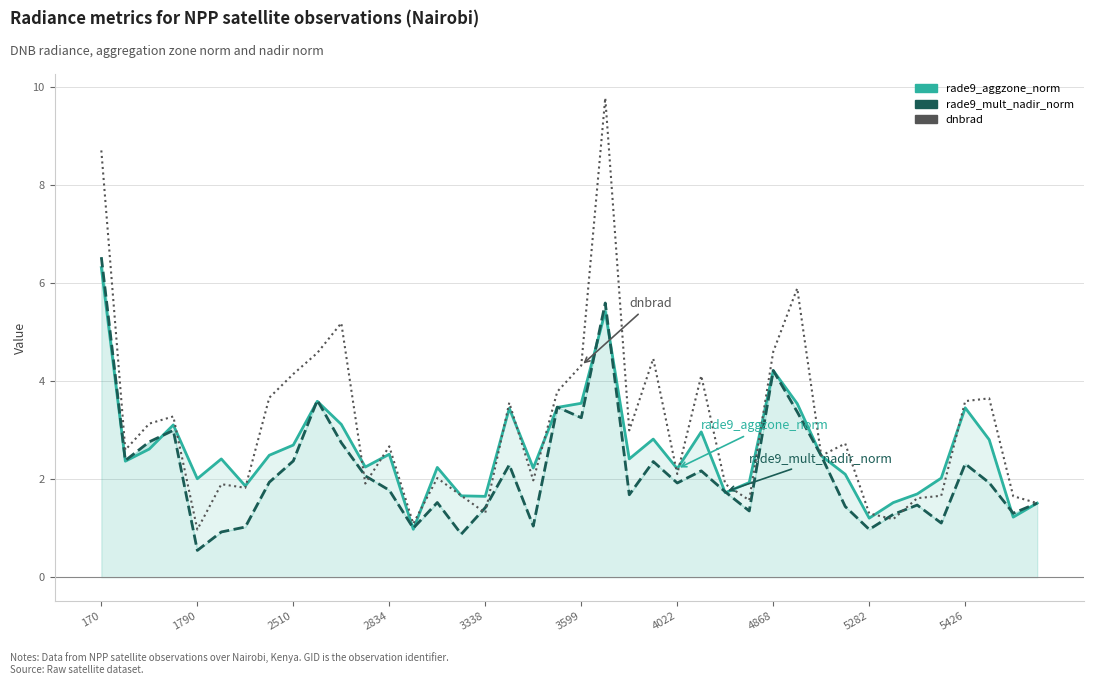

List the series in order of their peak value, lowest first.

rade9_aggzone_norm, rade9_mult_nadir_norm, dnbrad